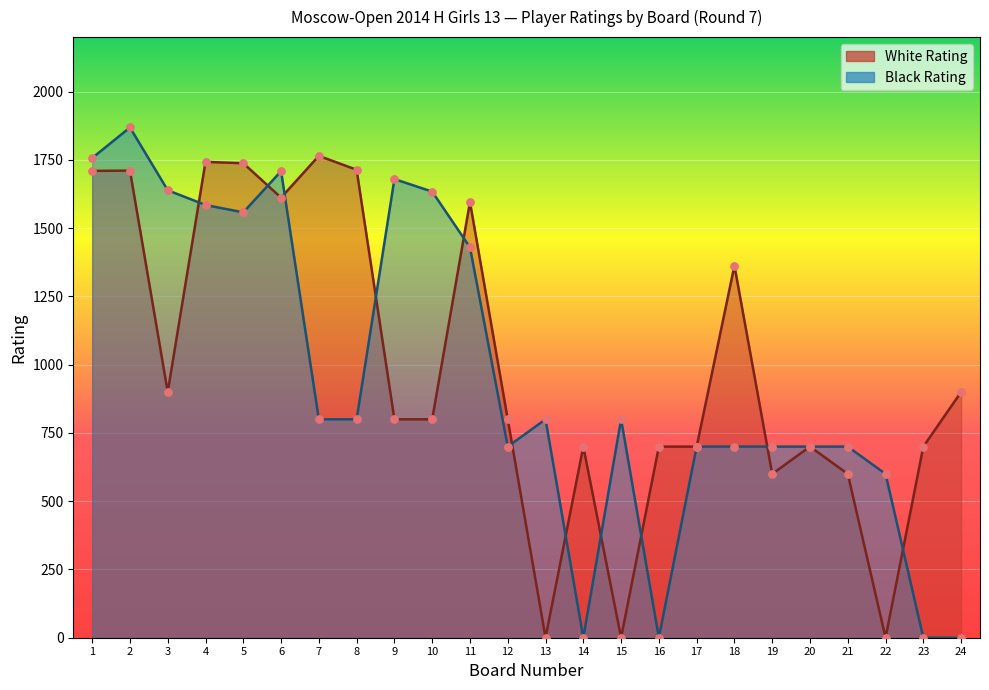

What are all the series names shown in the legend?

White Rating, Black Rating